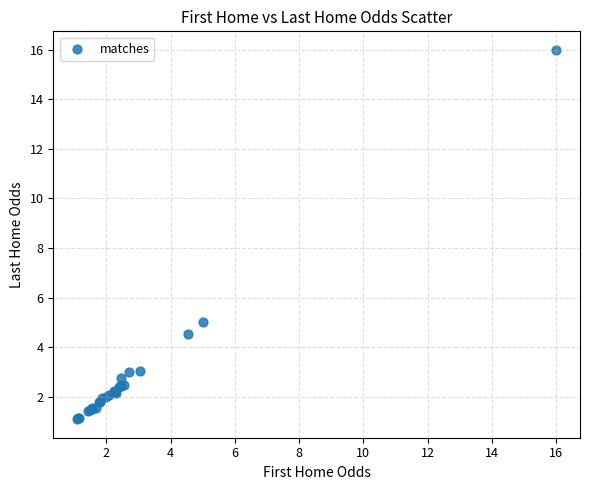

What Y value in the scatter plot is closest to 8?

5.0